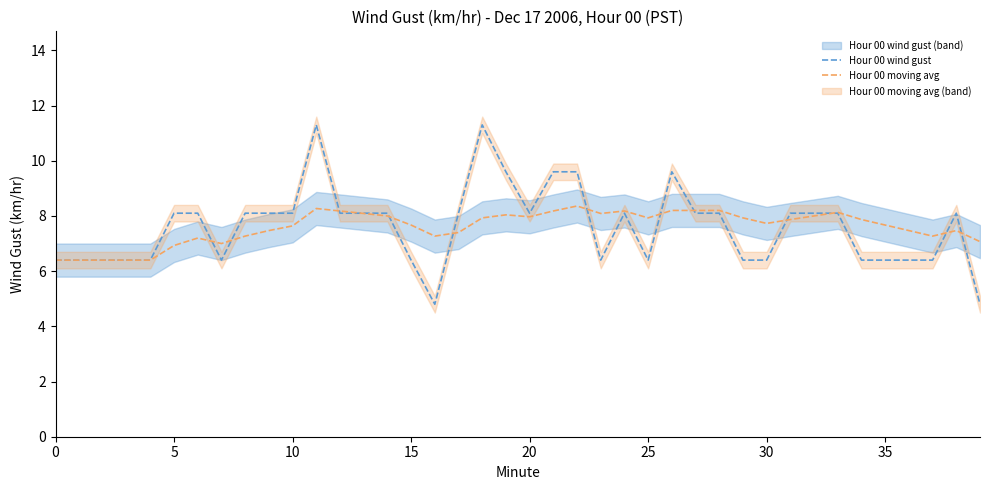

What is the maximum value for Hour 00 moving avg?

8.4